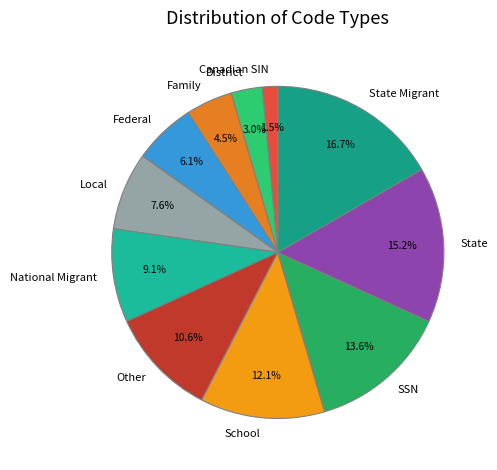

What is the ratio of the value at Local to the value at National Migrant?

0.8